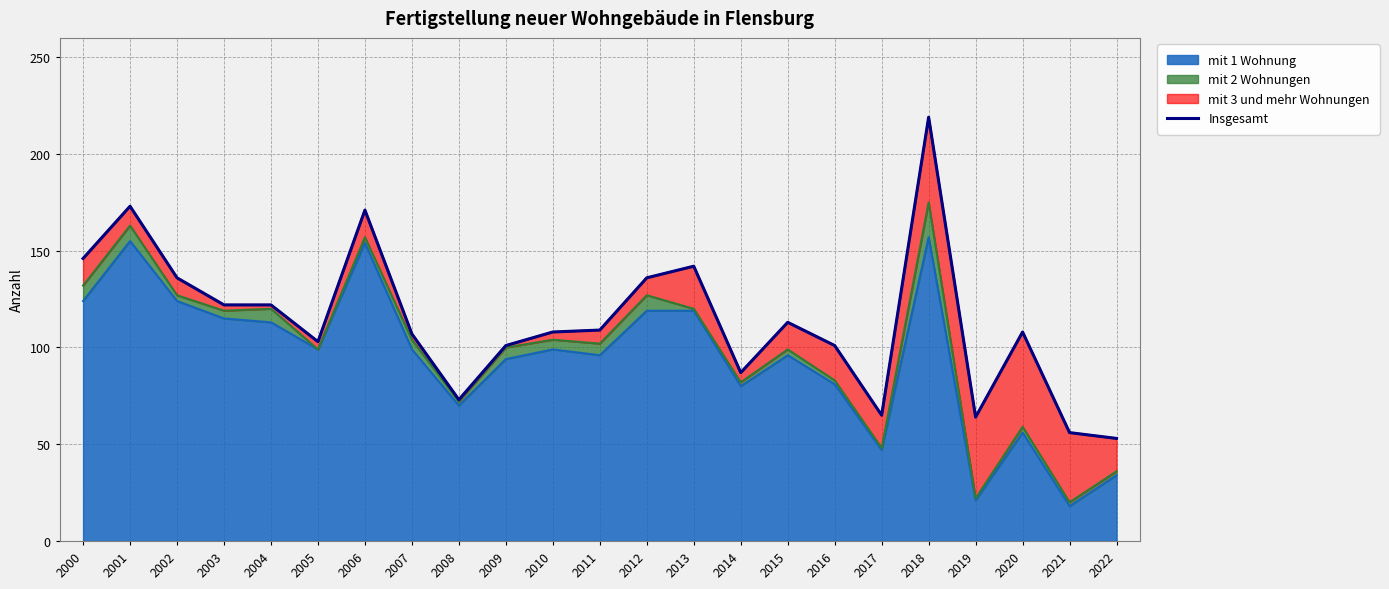

Reading left to right, transcribe all the data shown in this chart.

2000=146	2001=173	2002=136	2003=122	2004=122	2005=103	2006=171	2007=107	2008=73	2009=101	2010=108	2011=109	2012=136	2013=142	2014=87	2015=113	2016=101	2017=65	2018=219	2019=64	2020=108	2021=56	2022=53